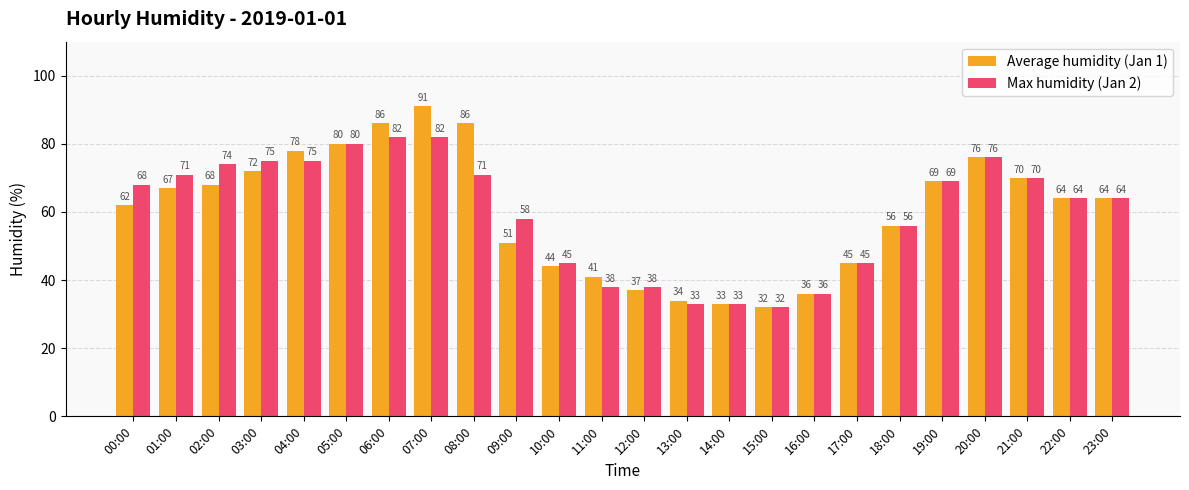

List the series in order of their overall mean, lowest first.

Max humidity (Jan 2), Average humidity (Jan 1)